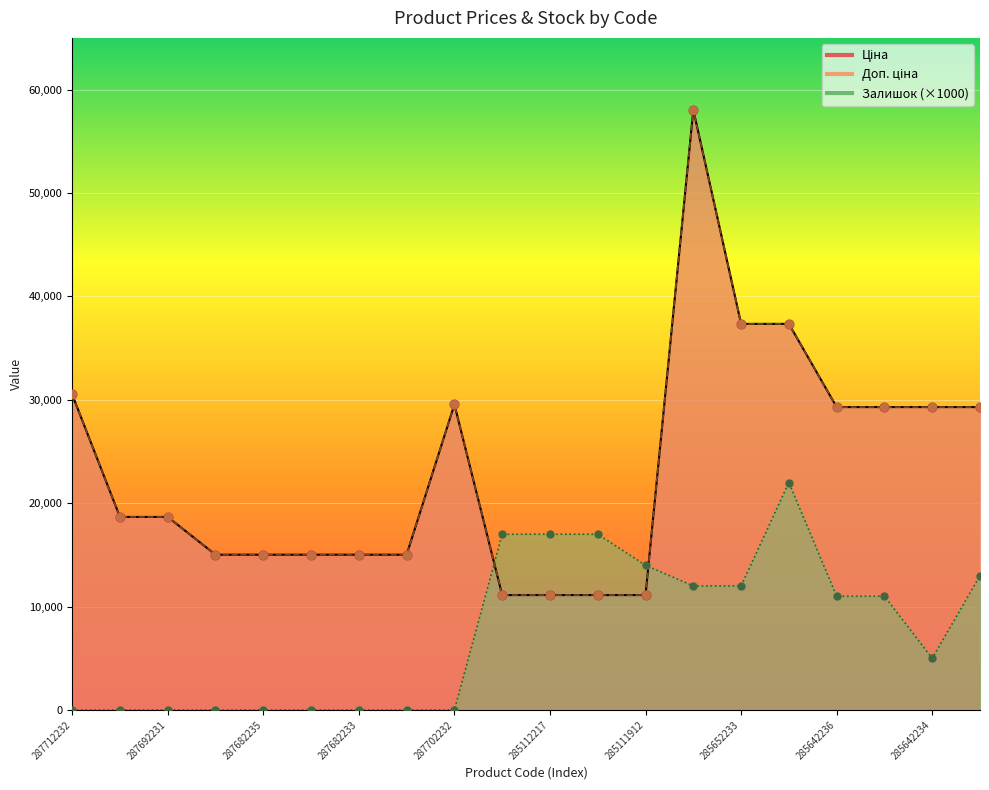

At how many categories does at least one series exceed 1895?

20